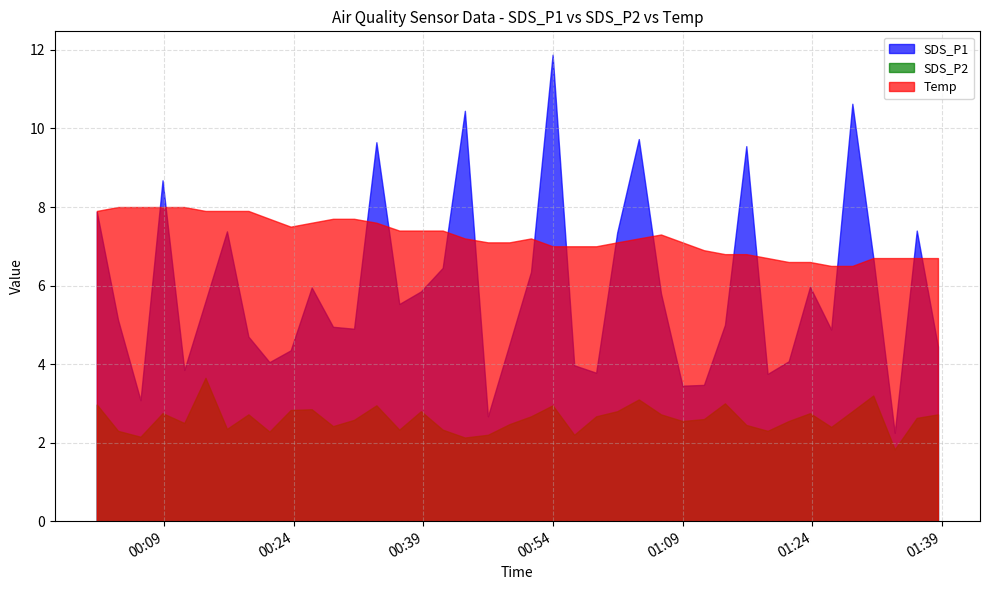

Reading left to right, extract all data points from this chart.

SDS_P1: 2024/04/12 00:01:14=7.9	2024/04/12 00:03:41=5.1	2024/04/12 00:06:17=3.1	2024/04/12 00:08:50=8.7	2024/04/12 00:11:21=3.9	2024/04/12 00:13:48=5.6	2024/04/12 00:16:17=7.4	2024/04/12 00:18:46=4.7	2024/04/12 00:21:12=4.0	2024/04/12 00:23:39=4.3	2024/04/12 00:26:05=6.0	2024/04/12 00:28:33=5.0	2024/04/12 00:30:59=4.9	2024/04/12 00:33:34=9.7	2024/04/12 00:36:13=5.5	2024/04/12 00:38:43=5.8	2024/04/12 00:41:14=6.5	2024/04/12 00:43:48=10.4	2024/04/12 00:46:28=2.7	2024/04/12 00:48:57=4.5	2024/04/12 00:51:27=6.3	2024/04/12 00:53:57=11.9	2024/04/12 00:56:27=4.0	2024/04/12 00:58:59=3.8	2024/04/12 01:01:25=7.3	2024/04/12 01:03:55=9.7	2024/04/12 01:06:29=5.8	2024/04/12 01:08:58=3.5	2024/04/12 01:11:27=3.5	2024/04/12 01:13:53=5.0	2024/04/12 01:16:21=9.6	2024/04/12 01:18:49=3.8	2024/04/12 01:21:15=4.1	2024/04/12 01:23:43=6.0	2024/04/12 01:26:10=4.9	2024/04/12 01:28:37=10.6	2024/04/12 01:31:02=6.7	2024/04/12 01:33:31=2.2	2024/04/12 01:36:04=7.4	2024/04/12 01:38:31=4.5
SDS_P2: 2024/04/12 00:01:14=3.0	2024/04/12 00:03:41=2.3	2024/04/12 00:06:17=2.1	2024/04/12 00:08:50=2.8	2024/04/12 00:11:21=2.5	2024/04/12 00:13:48=3.6	2024/04/12 00:16:17=2.4	2024/04/12 00:18:46=2.7	2024/04/12 00:21:12=2.3	2024/04/12 00:23:39=2.8	2024/04/12 00:26:05=2.9	2024/04/12 00:28:33=2.4	2024/04/12 00:30:59=2.6	2024/04/12 00:33:34=3.0	2024/04/12 00:36:13=2.3	2024/04/12 00:38:43=2.8	2024/04/12 00:41:14=2.3	2024/04/12 00:43:48=2.1	2024/04/12 00:46:28=2.2	2024/04/12 00:48:57=2.5	2024/04/12 00:51:27=2.7	2024/04/12 00:53:57=3.0	2024/04/12 00:56:27=2.2	2024/04/12 00:58:59=2.7	2024/04/12 01:01:25=2.8	2024/04/12 01:03:55=3.1	2024/04/12 01:06:29=2.7	2024/04/12 01:08:58=2.5	2024/04/12 01:11:27=2.6	2024/04/12 01:13:53=3.0	2024/04/12 01:16:21=2.5	2024/04/12 01:18:49=2.3	2024/04/12 01:21:15=2.5	2024/04/12 01:23:43=2.8	2024/04/12 01:26:10=2.4	2024/04/12 01:28:37=2.8	2024/04/12 01:31:02=3.2	2024/04/12 01:33:31=1.8	2024/04/12 01:36:04=2.6	2024/04/12 01:38:31=2.7
Temp: 2024/04/12 00:01:14=7.9	2024/04/12 00:03:41=8.0	2024/04/12 00:06:17=8.0	2024/04/12 00:08:50=8.0	2024/04/12 00:11:21=8.0	2024/04/12 00:13:48=7.9	2024/04/12 00:16:17=7.9	2024/04/12 00:18:46=7.9	2024/04/12 00:21:12=7.7	2024/04/12 00:23:39=7.5	2024/04/12 00:26:05=7.6	2024/04/12 00:28:33=7.7	2024/04/12 00:30:59=7.7	2024/04/12 00:33:34=7.6	2024/04/12 00:36:13=7.4	2024/04/12 00:38:43=7.4	2024/04/12 00:41:14=7.4	2024/04/12 00:43:48=7.2	2024/04/12 00:46:28=7.1	2024/04/12 00:48:57=7.1	2024/04/12 00:51:27=7.2	2024/04/12 00:53:57=7.0	2024/04/12 00:56:27=7.0	2024/04/12 00:58:59=7.0	2024/04/12 01:01:25=7.1	2024/04/12 01:03:55=7.2	2024/04/12 01:06:29=7.3	2024/04/12 01:08:58=7.1	2024/04/12 01:11:27=6.9	2024/04/12 01:13:53=6.8	2024/04/12 01:16:21=6.8	2024/04/12 01:18:49=6.7	2024/04/12 01:21:15=6.6	2024/04/12 01:23:43=6.6	2024/04/12 01:26:10=6.5	2024/04/12 01:28:37=6.5	2024/04/12 01:31:02=6.7	2024/04/12 01:33:31=6.7	2024/04/12 01:36:04=6.7	2024/04/12 01:38:31=6.7